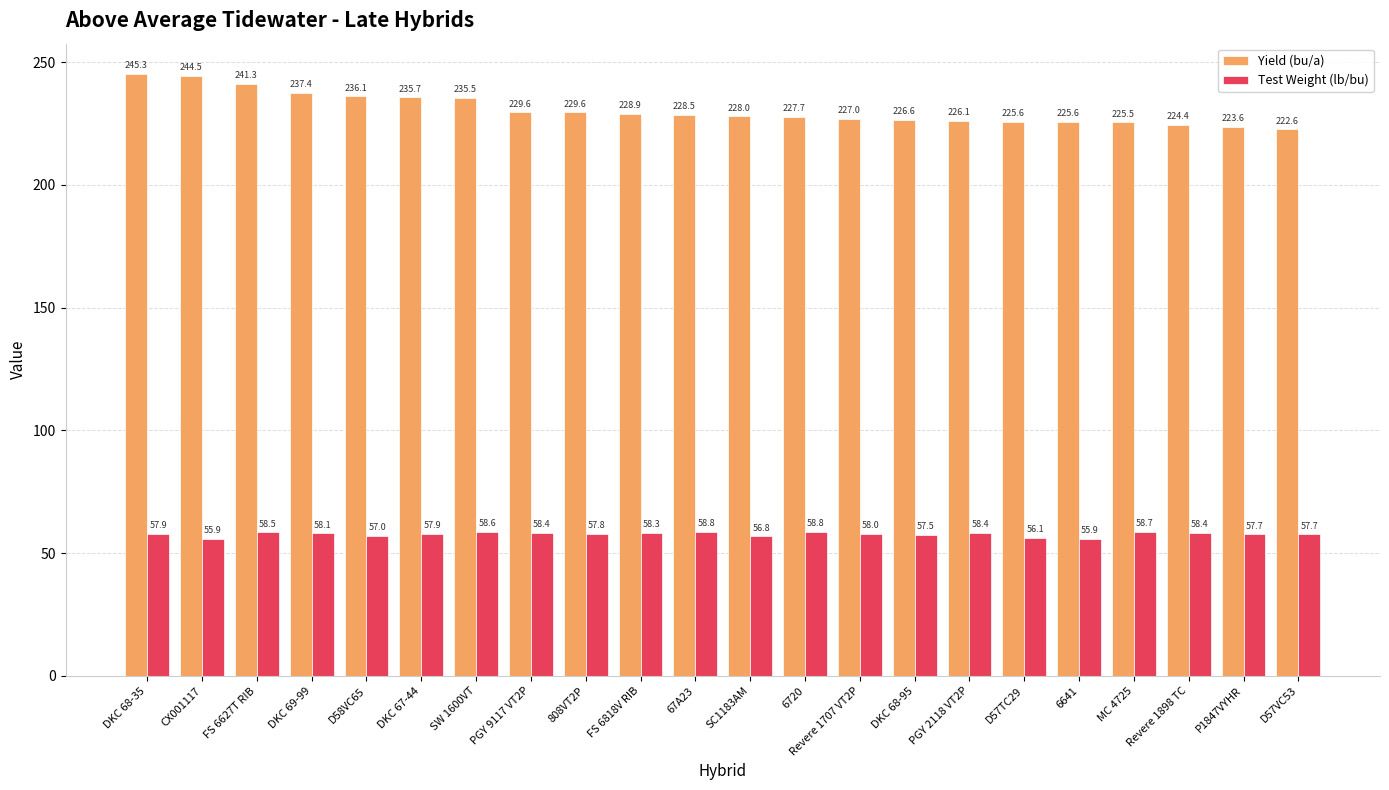

Rank the series at 67A23 from highest to lowest value.

Yield (bu/a), Test Weight (lb/bu)